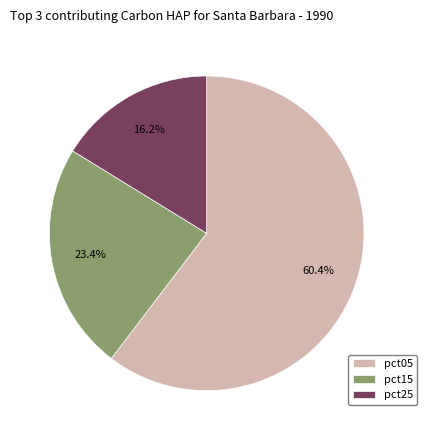

Combined, what portion of the pie is pct25 and pct15?

39.6%